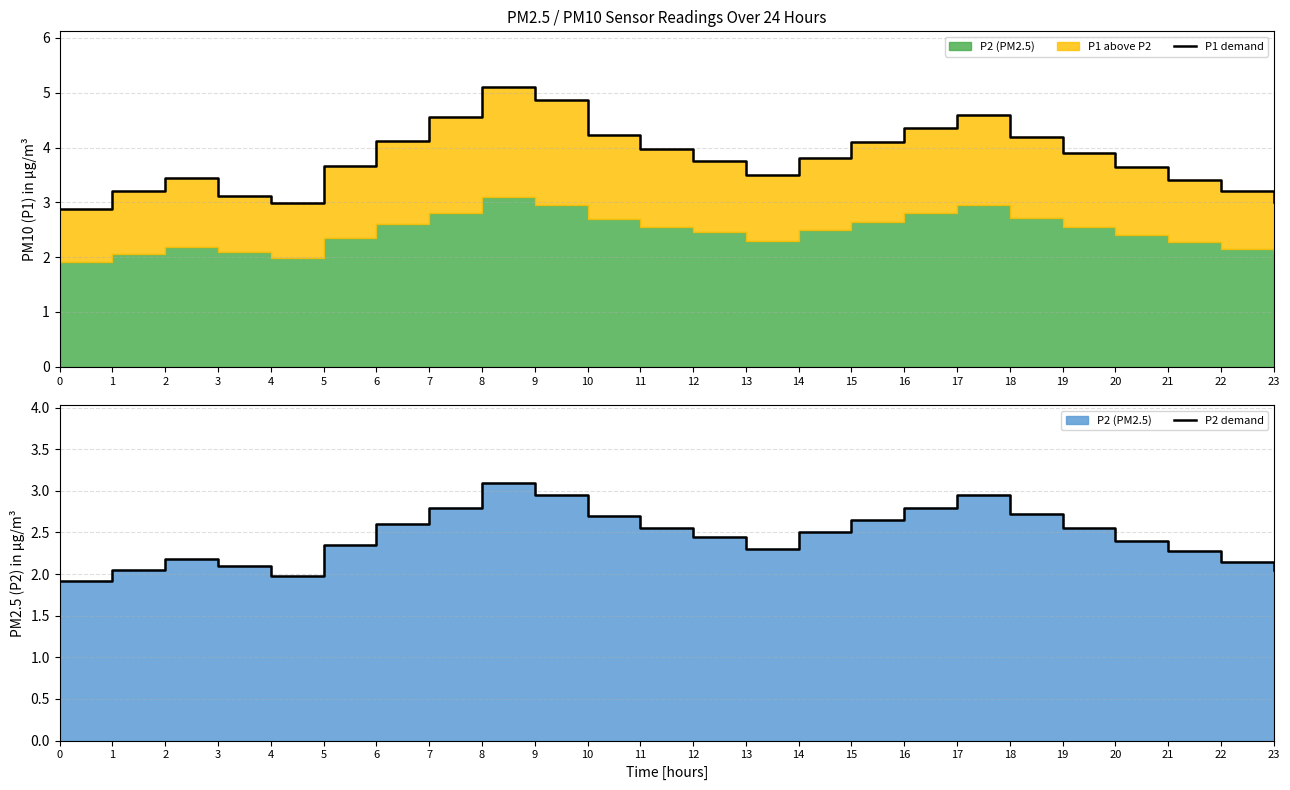

Reading left to right, what are all the values shown in this chart?

P1 demand: 0=2.9	1=3.2	2=3.5	3=3.1	4=3.0	5=3.7	6=4.1	7=4.5	8=5.1	9=4.9	10=4.2	11=4.0	12=3.8	13=3.5	14=3.8	15=4.1	16=4.3	17=4.6	18=4.2	19=3.9	20=3.6	21=3.4	22=3.2	23=3.0
P2 demand: 0=1.9	1=2.0	2=2.2	3=2.1	4=2.0	5=2.4	6=2.6	7=2.8	8=3.1	9=3.0	10=2.7	11=2.5	12=2.5	13=2.3	14=2.5	15=2.6	16=2.8	17=3.0	18=2.7	19=2.5	20=2.4	21=2.3	22=2.1	23=2.0